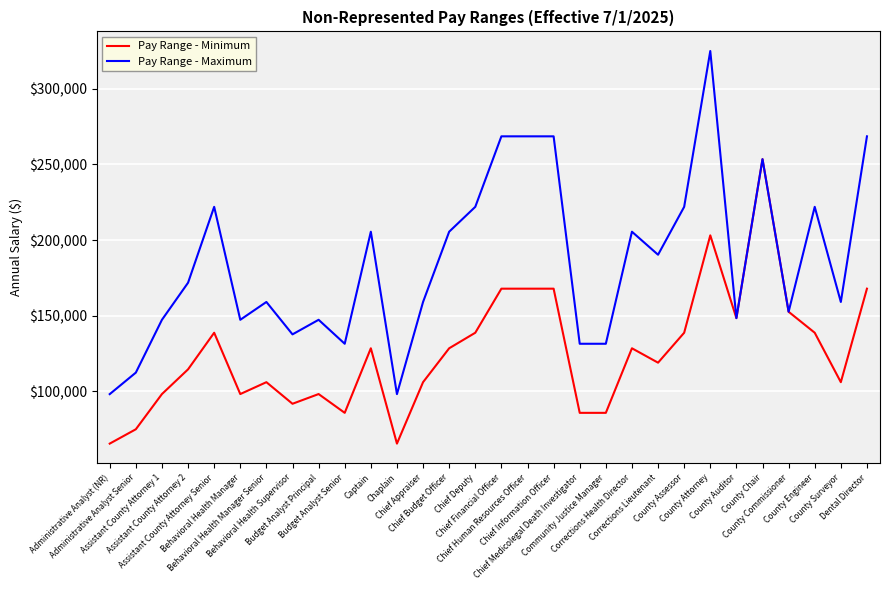

What is the approximate value of Pay Range - Maximum at Budget Analyst Principal?

147304.2